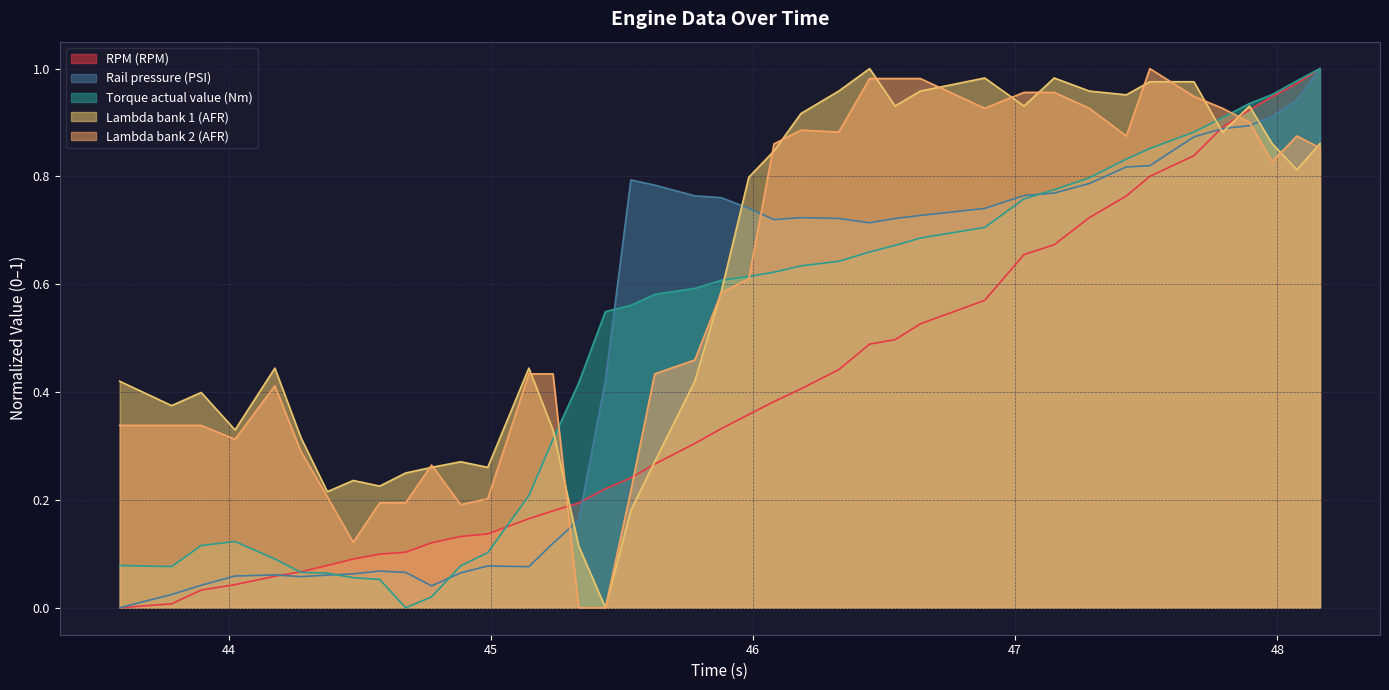

How many interior local valleys does the Lambda bank 1 (AFR) series have?

11